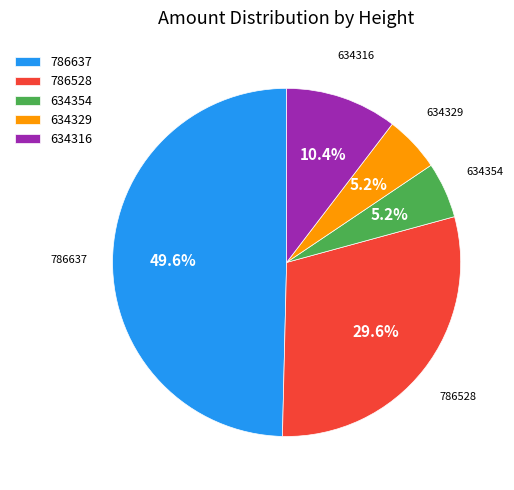

Which category has the biggest portion of the pie?

786637